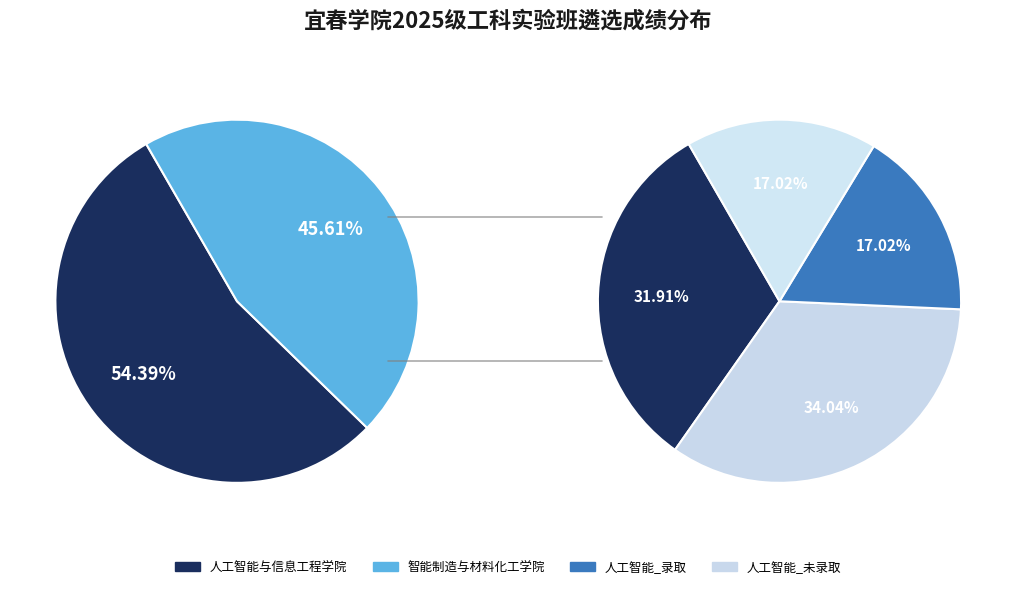

Count the number of slices in the pie.

2